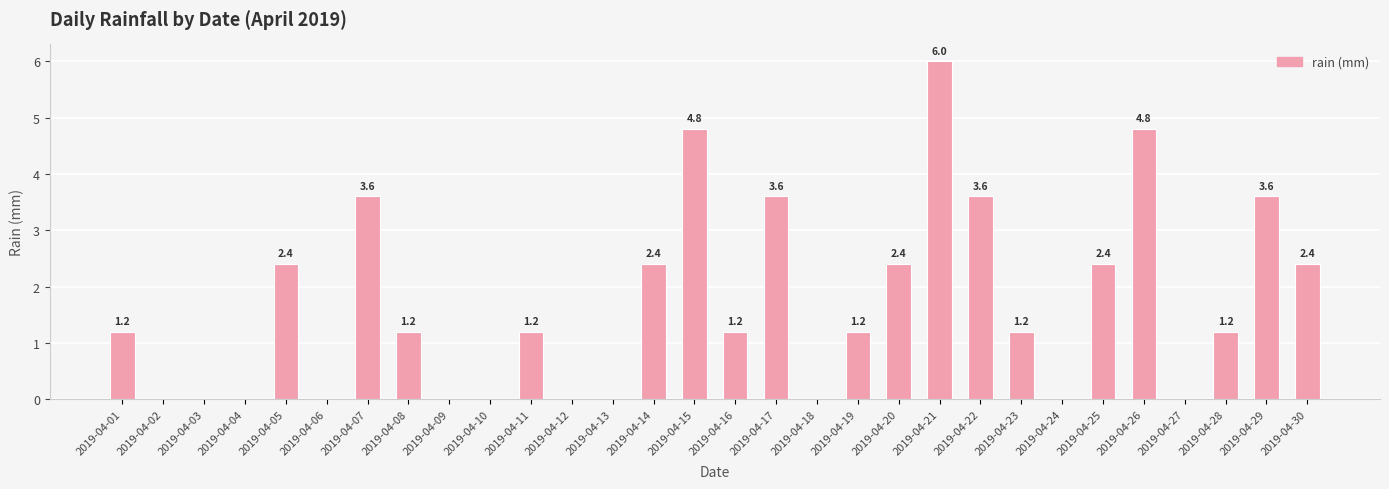

What is the sum of all values?

50.4